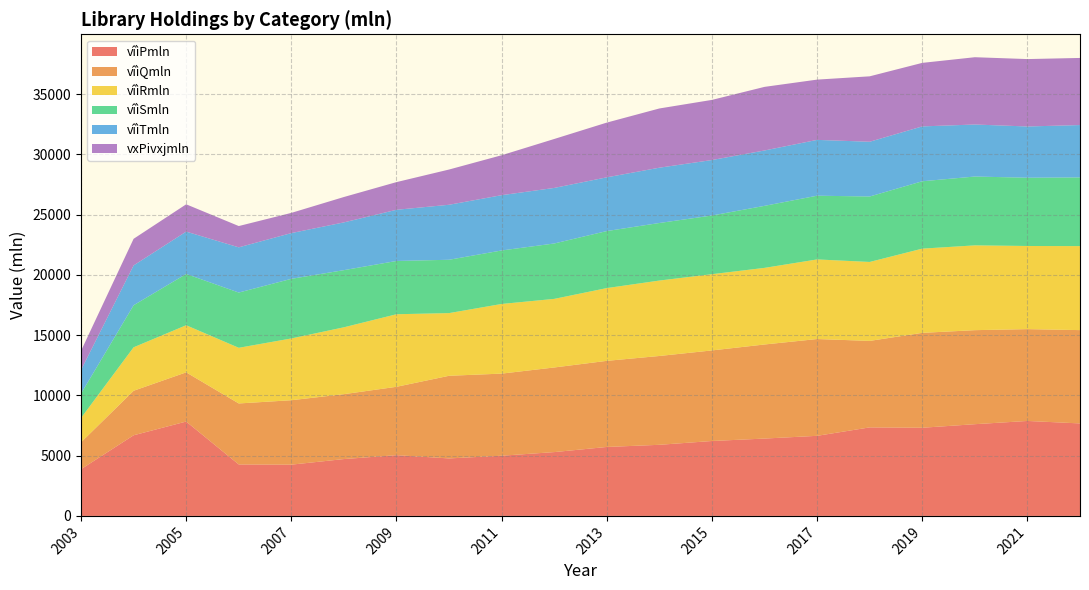

Reading left to right, what are all the values shown in this chart?

vîìPmln: 3875	6689	7829	4268	4252	4716	5040	4769	4993	5294	5720	5899	6215	6417	6644	7344	7314	7609	7878	7673
vîìQmln: 2230	3694	4082	5062	5346	5385	5672	6857	6813	7021	7145	7370	7515	7806	8031	7176	7874	7802	7619	7742
vîìRmln: 2019	3605	3908	4618	5125	5548	6020	5200	5779	5691	6037	6258	6325	6356	6605	6550	6987	7035	6898	6970
vîìSmln: 2024	3490	4255	4584	4947	4742	4420	4426	4439	4597	4732	4776	4869	5147	5288	5431	5591	5712	5664	5699
vîìTmln: 1959	3304	3514	3751	3795	3962	4247	4563	4587	4609	4458	4588	4603	4594	4630	4543	4551	4316	4252	4345
vxPivxjmln: 1587	2209	2265	1766	1676	2106	2296	2924	3314	4061	4541	4914	4989	5277	5001	5428	5271	5583	5592	5568